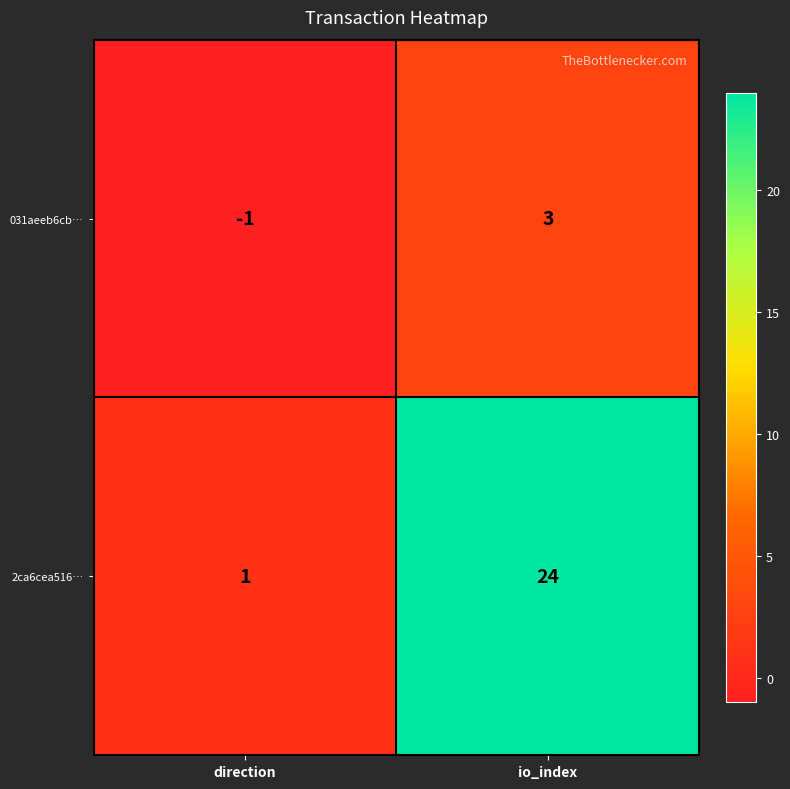

Reading right to left, transcribe all the data shown in this chart.

031aeeb6cb…: 3	-1
2ca6cea516…: 24	1